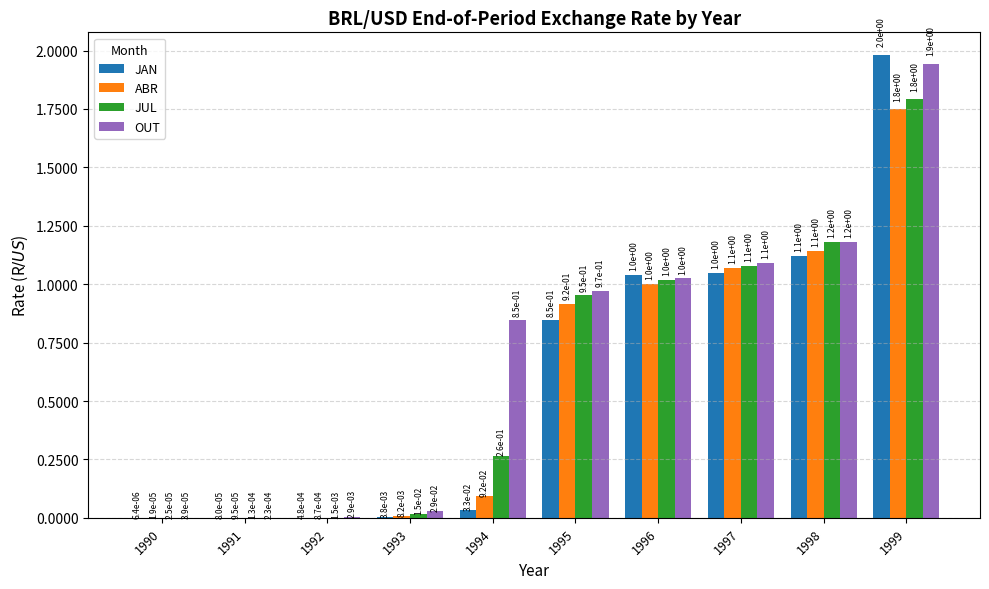

At which category is the sum across all series the highest?

1999